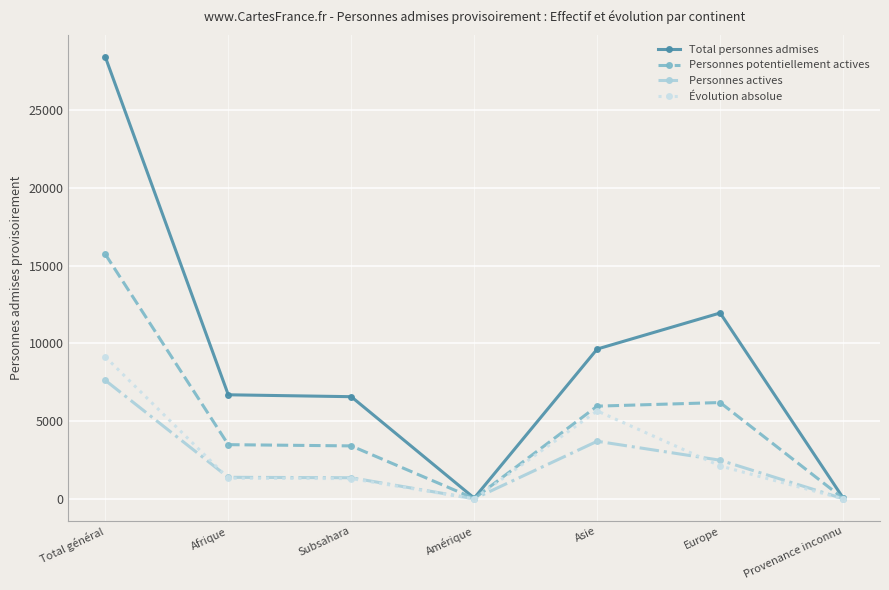

At which category is the sum across all series the highest?

Total général